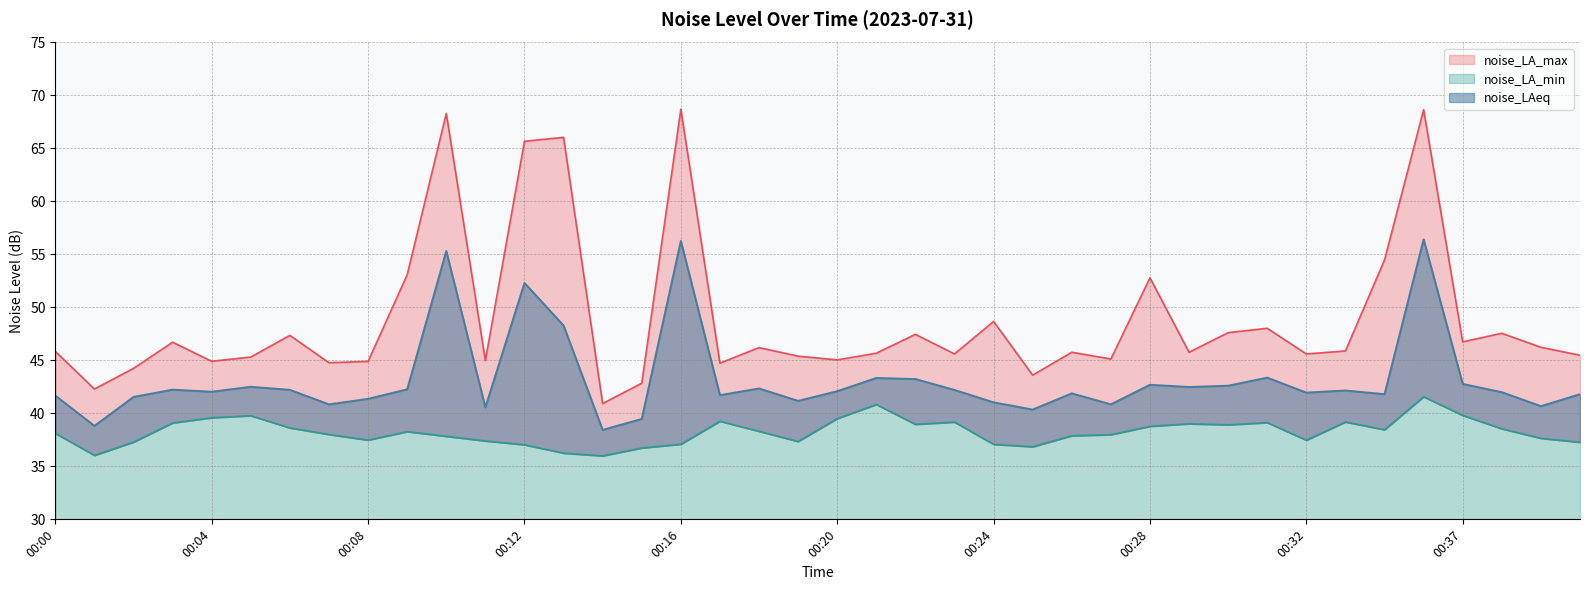

How many categories are shown in the chart?

40